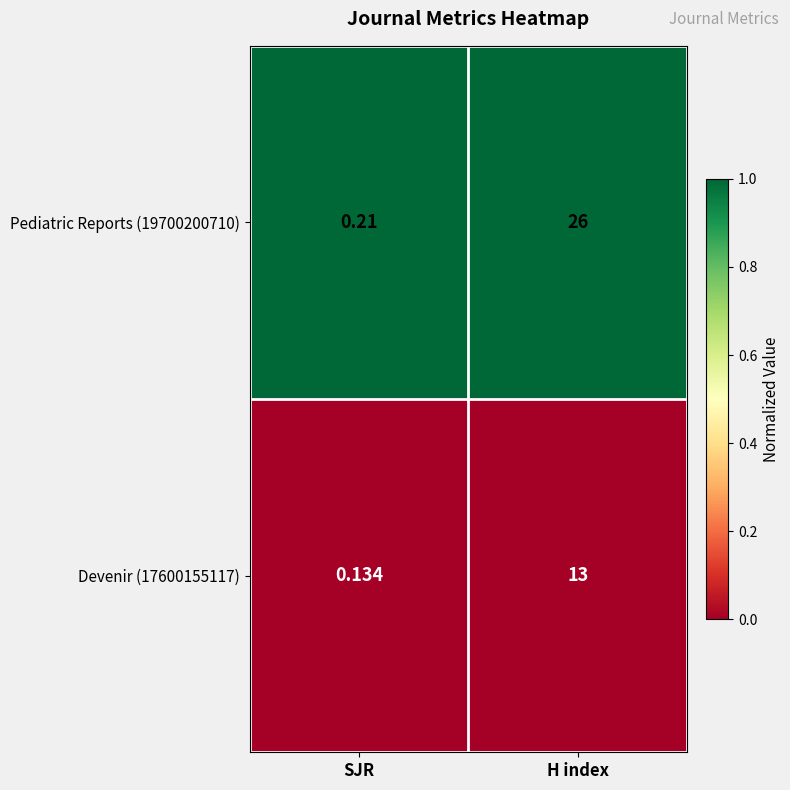

At which category does the chart reach its peak across all series?

H index